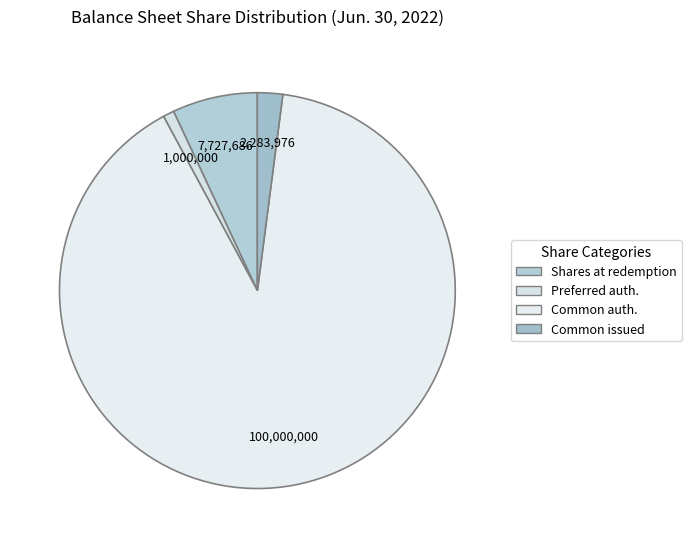

What is the smallest slice in the pie chart?

Preferred auth.